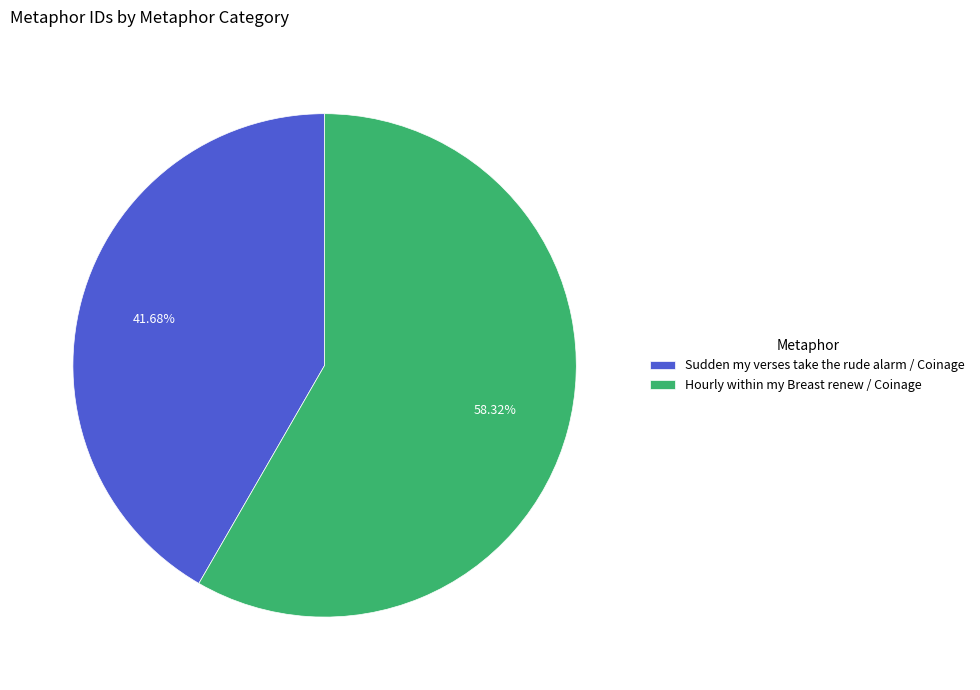

How many segments does this pie chart have?

2